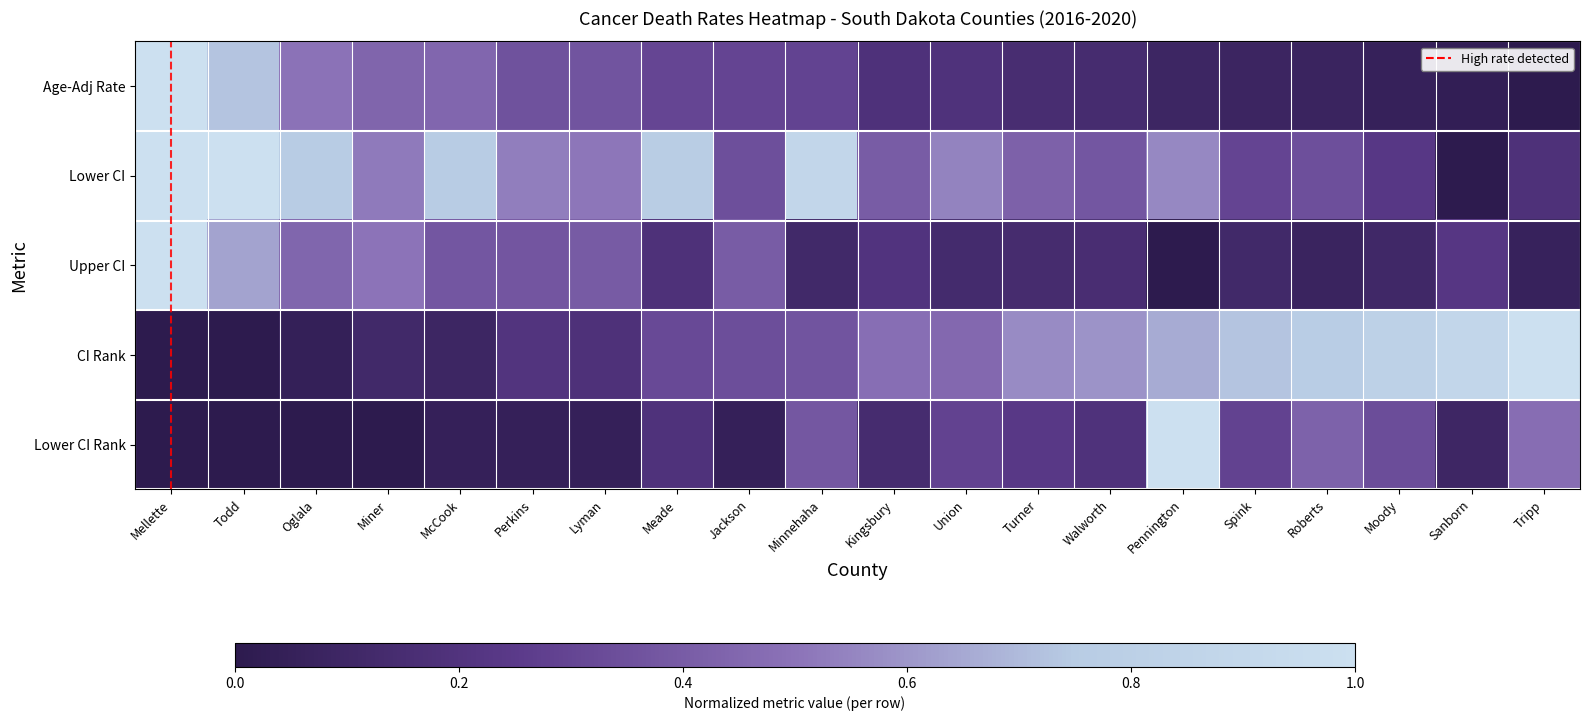

Rank the series at Walworth from lowest to highest value.

Age-Adj Rate, Upper CI, Lower CI Rank, Lower CI, CI Rank